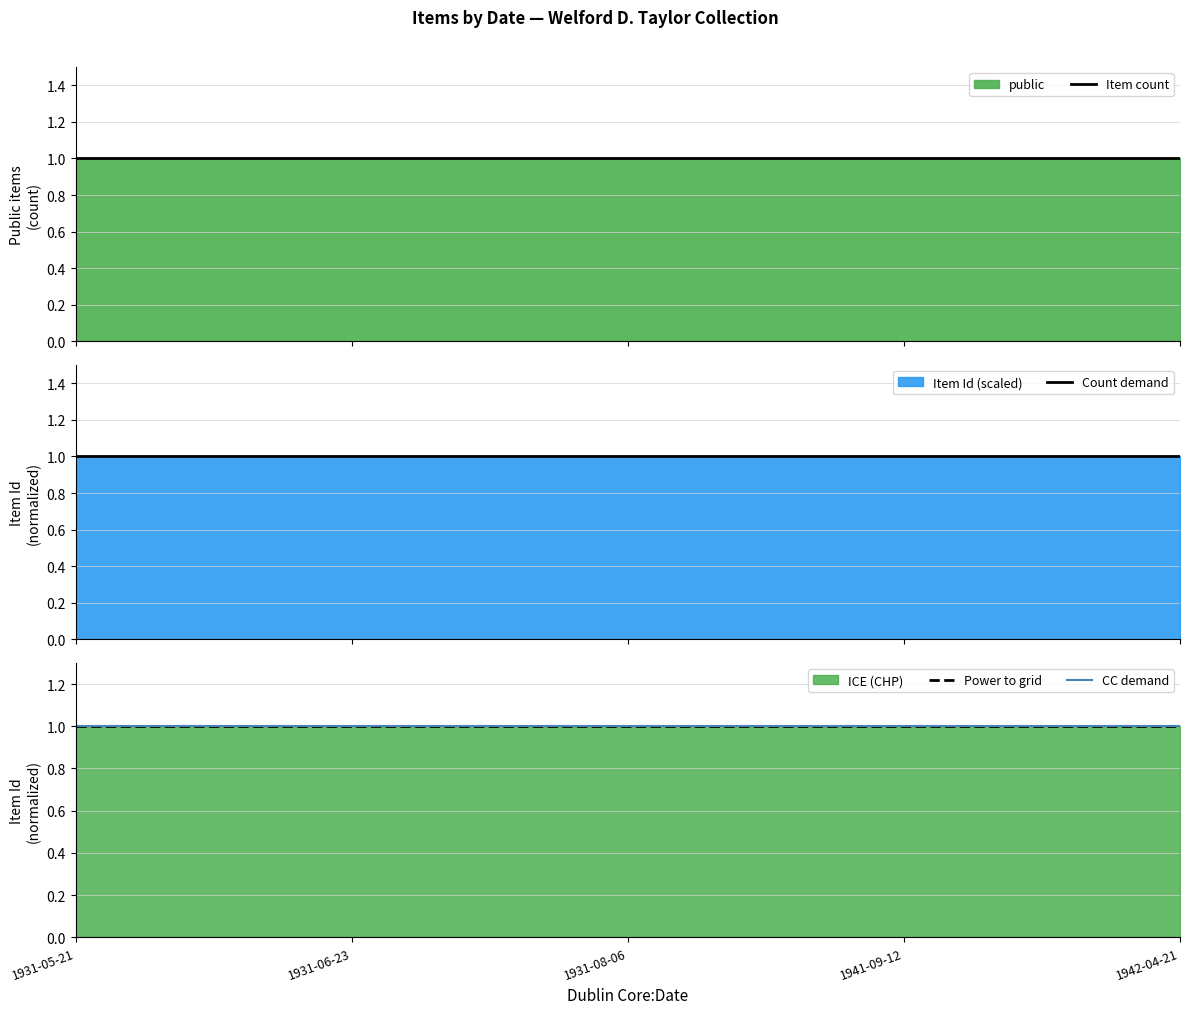

At 1931-05-21, list the series in order from largest to smallest.

Item count, Count demand, Power to grid, CC demand